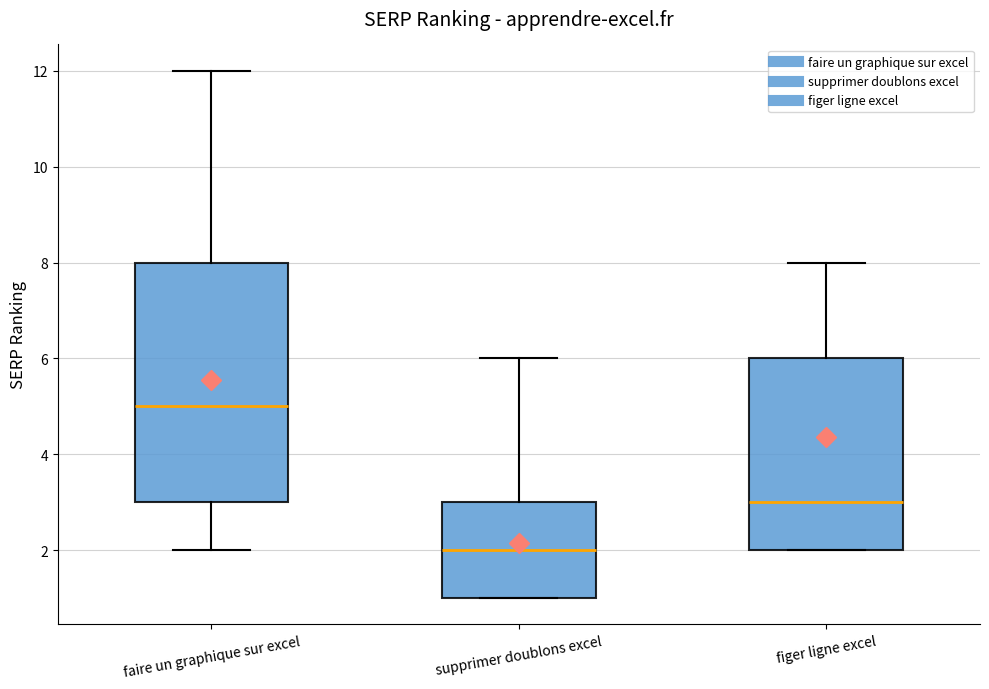

Reading left to right, read every box against the y-axis: the position of its median line, the range the box covers, and the ends of its whiskers. The values are not printed on the chart, so give them approximately, as read against the axis.

faire un graphique sur excel: median 5, box 3 to 8, whiskers 2 to 12
supprimer doublons excel: median 2, box 1 to 3, whiskers 1 to 6
figer ligne excel: median 3, box 2 to 6, whiskers 2 to 8